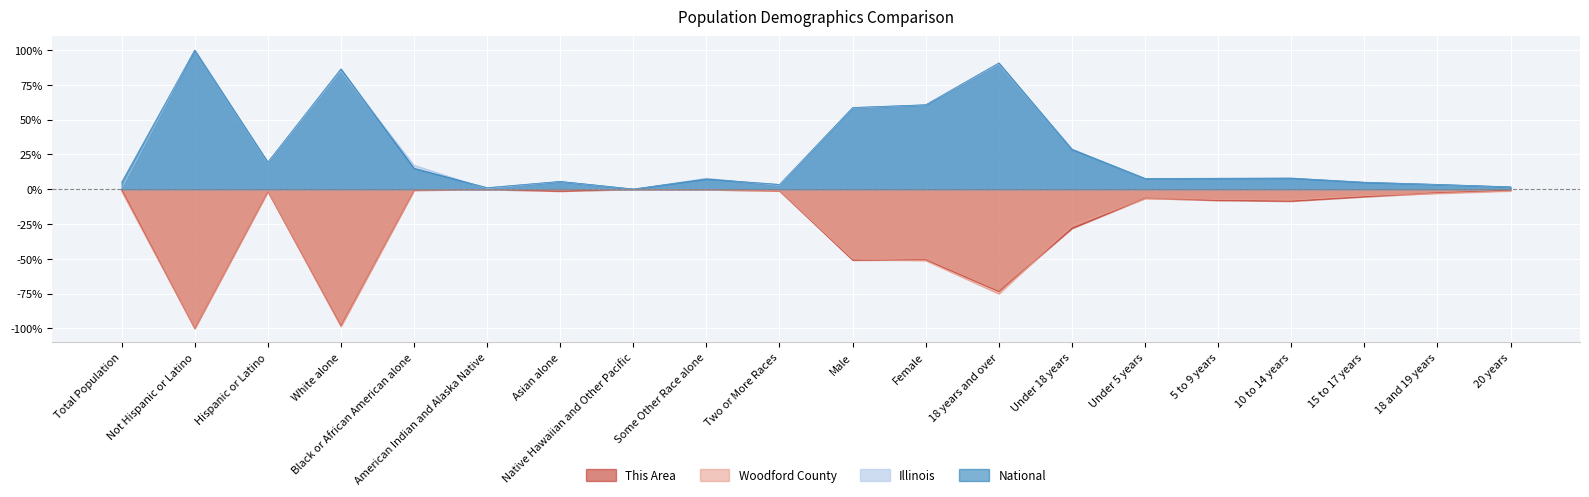

Which series changed the most between White alone and Female?

Woodford County